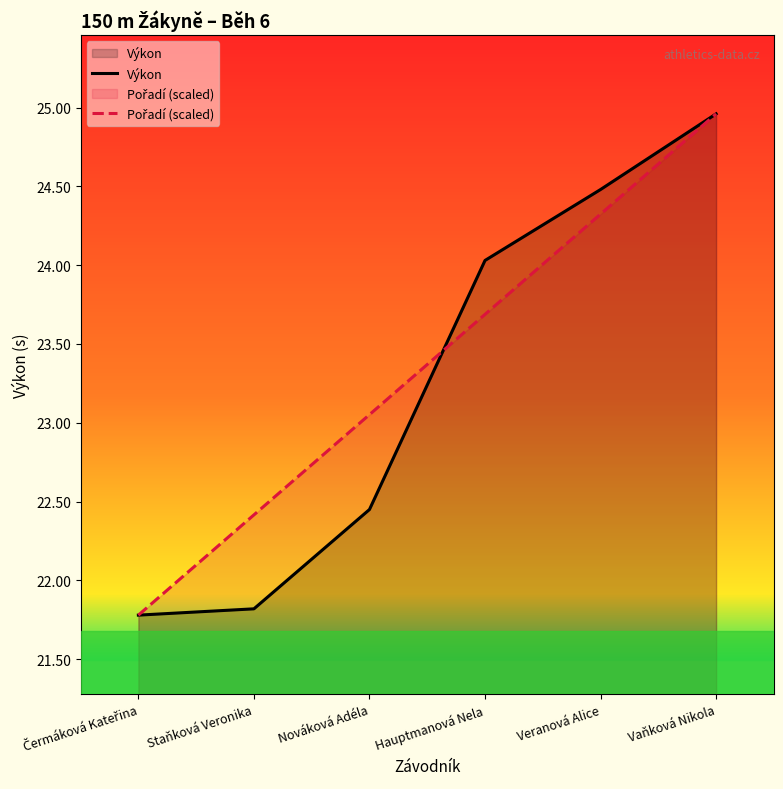

True or false: Výkon has a value of 6.3 at Vaňková Nikola.

False